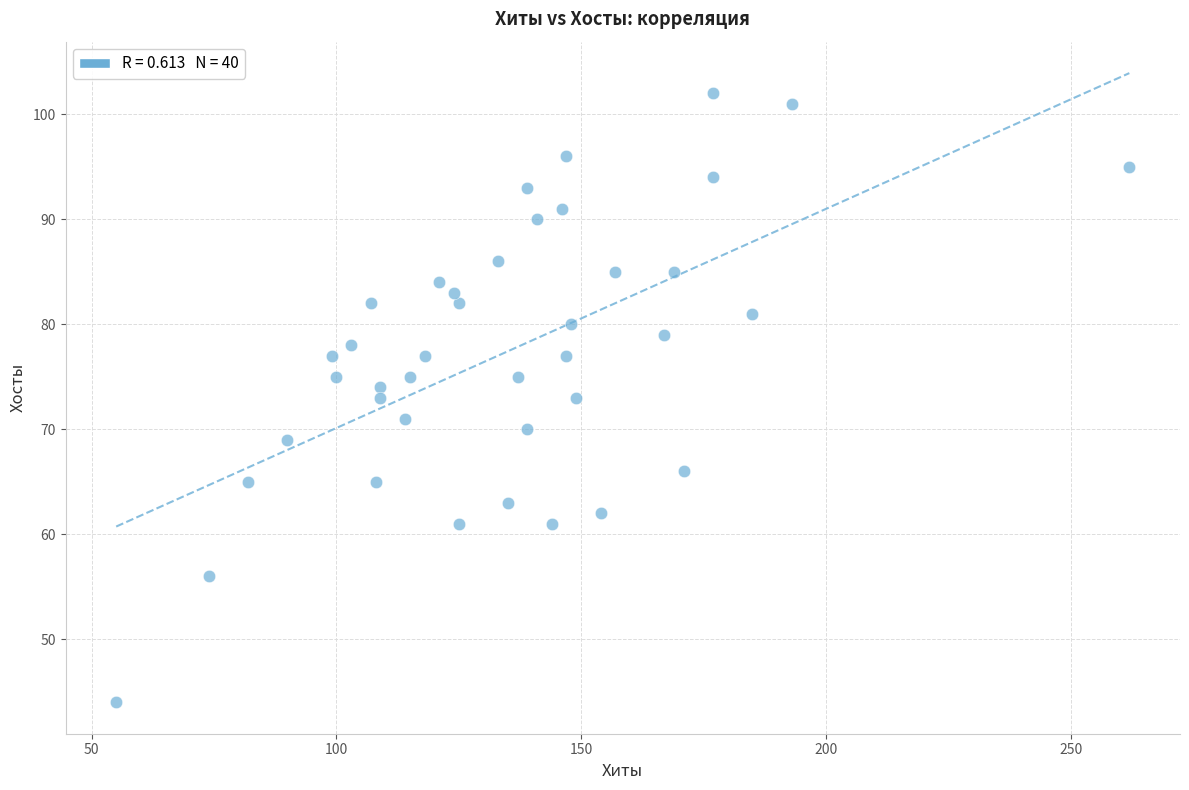

What is the range of X values (max minus min)?

207